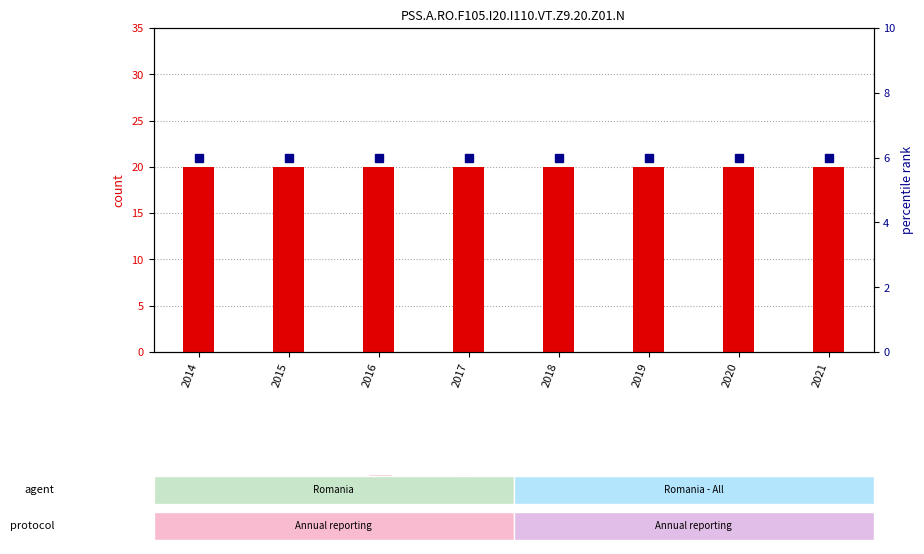

Reading left to right, transcribe all the data shown in this chart.

count: 20	20	20	20	20	20	20	20
percentile rank within the sample: 6	6	6	6	6	6	6	6